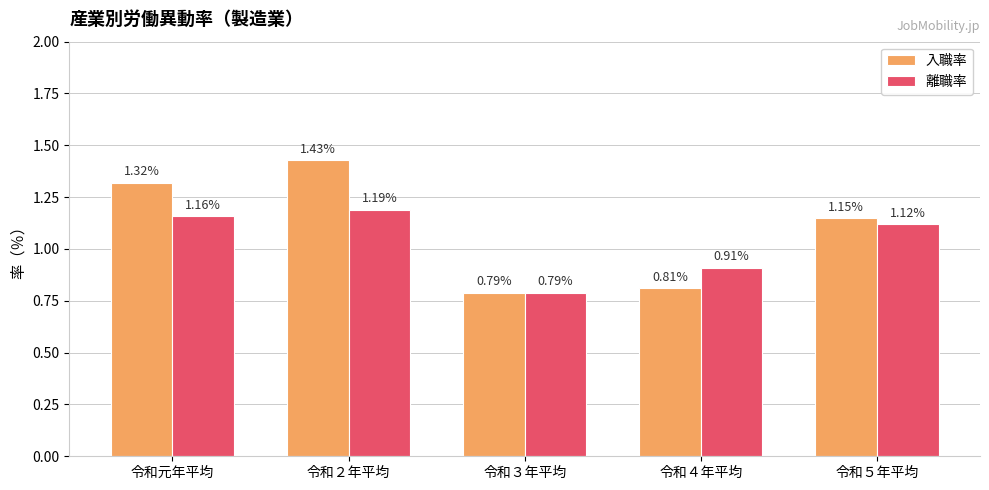

Which label corresponds to the largest value in the chart?

令和２年平均